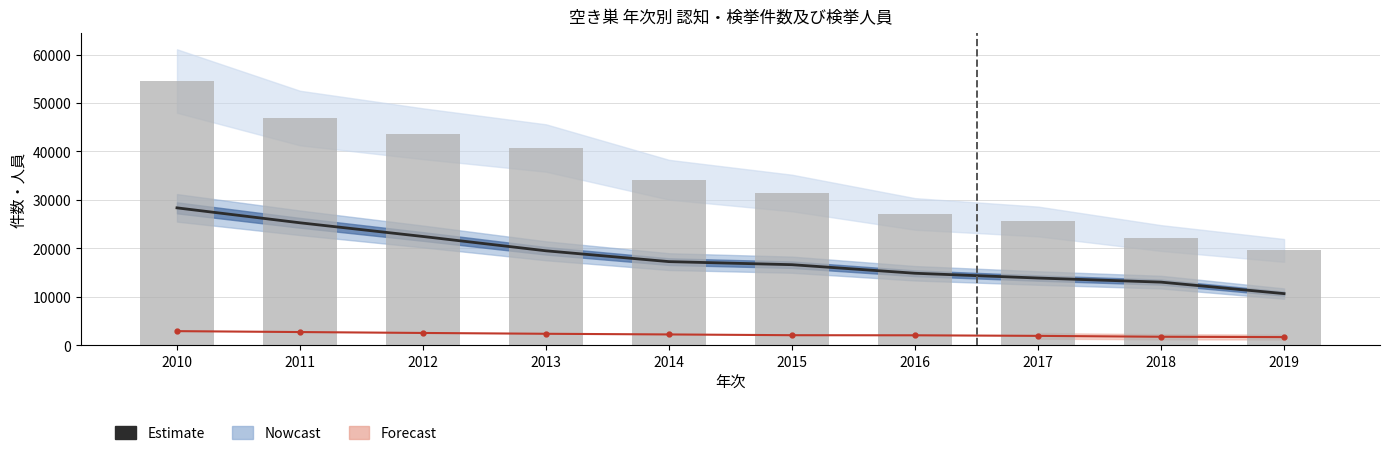

At 2013, list the series in order from largest to smallest.

認知件数, 検挙 (Estimate), 検挙人員 (Forecast)